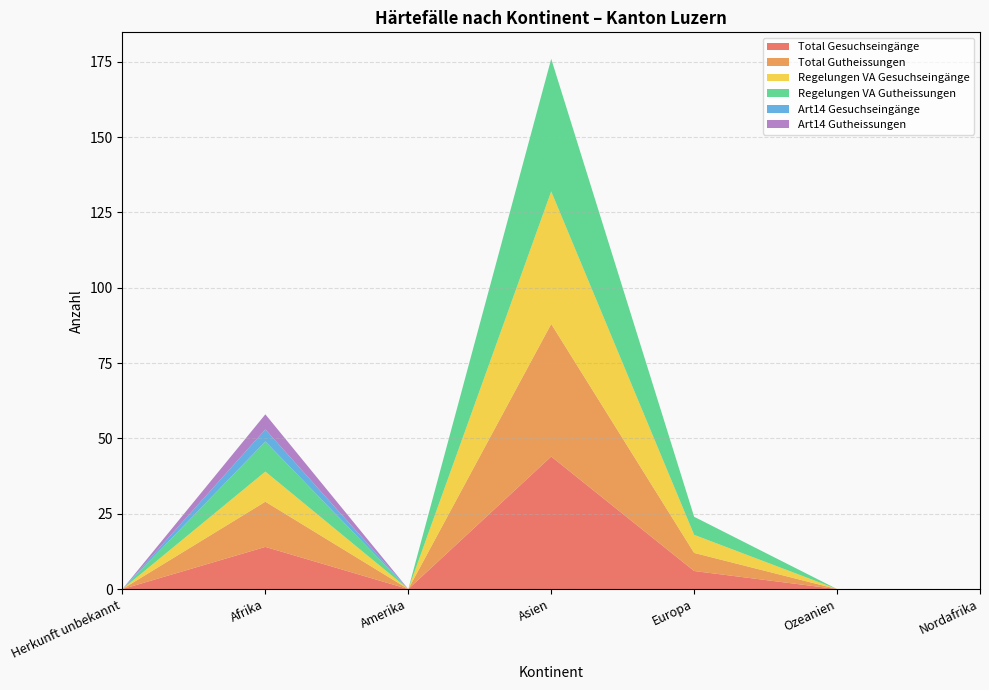

Which category has the lowest value in the Total Gesuchseingänge series?

Herkunft unbekannt